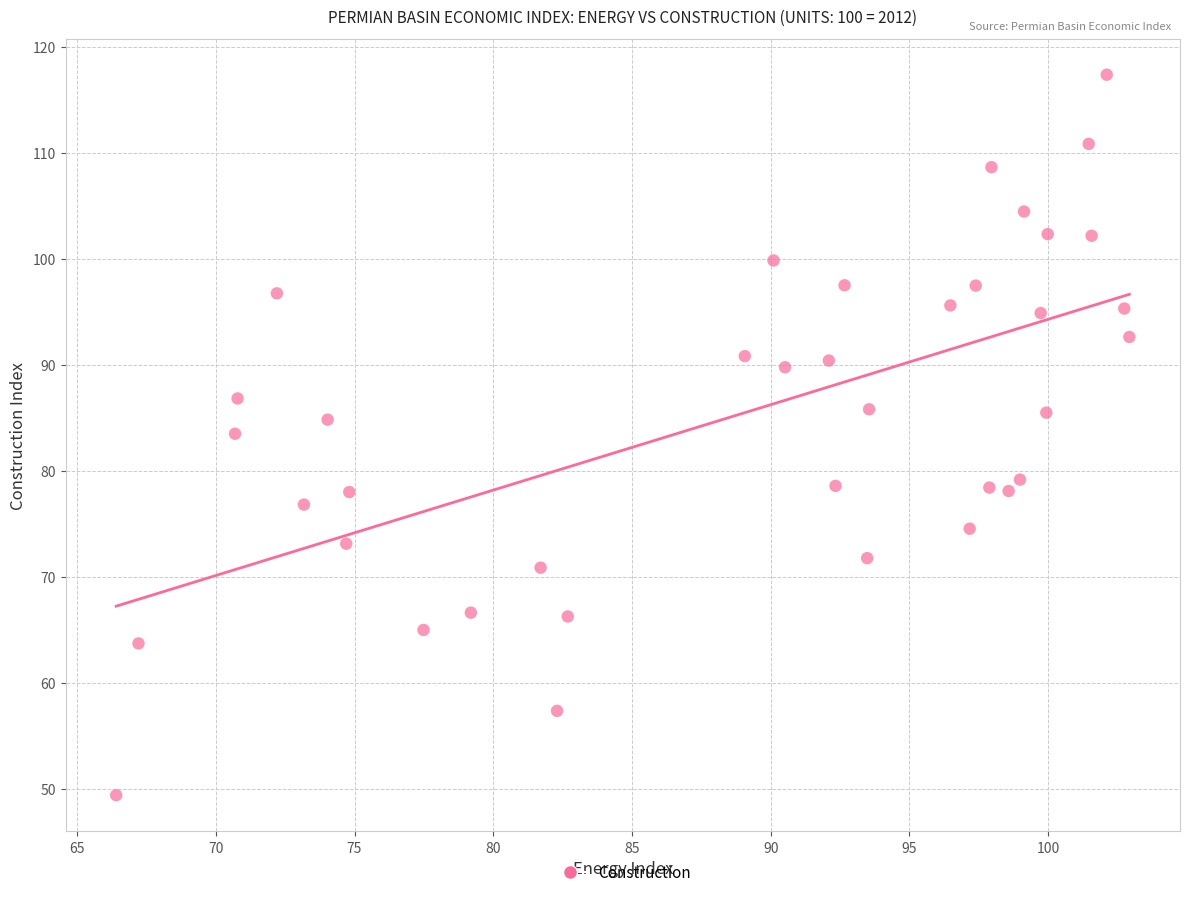

What is the range of Y values (max minus min)?

68.0